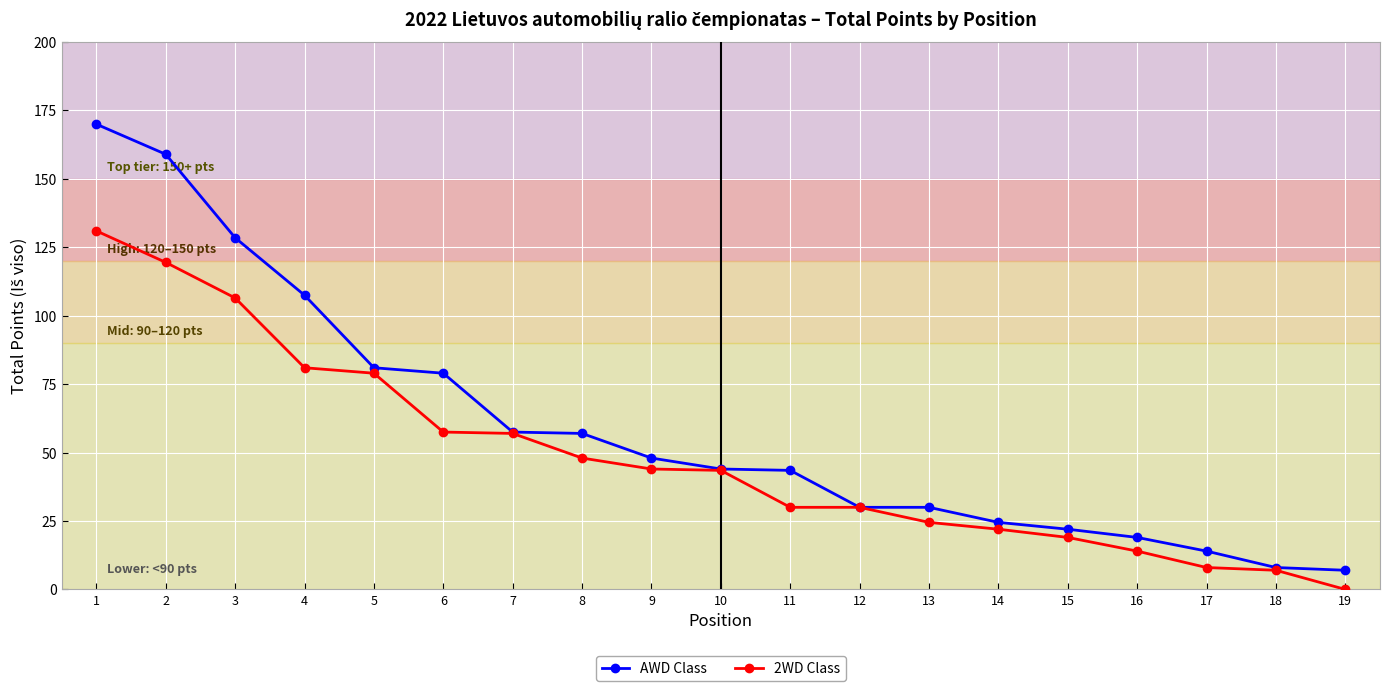

What is the sum of all AWD Class values?

1129.5